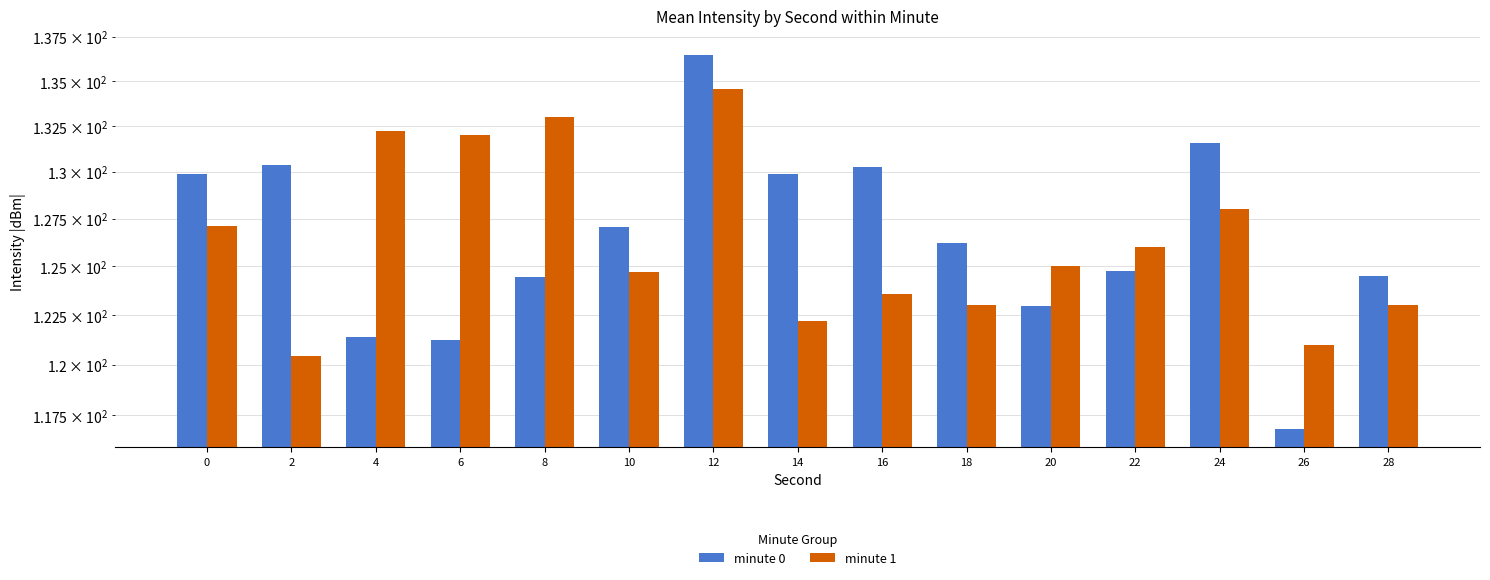

Rank the series at 20 from lowest to highest value.

minute 0, minute 1